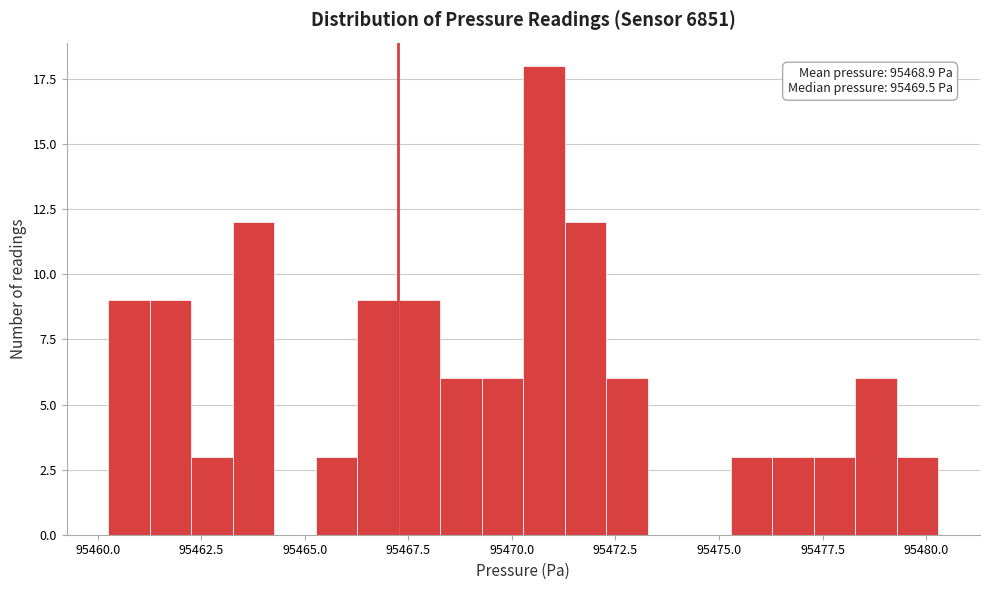

Read against the x-axis, roughly where is the centre of the tallest bar?

95471.0